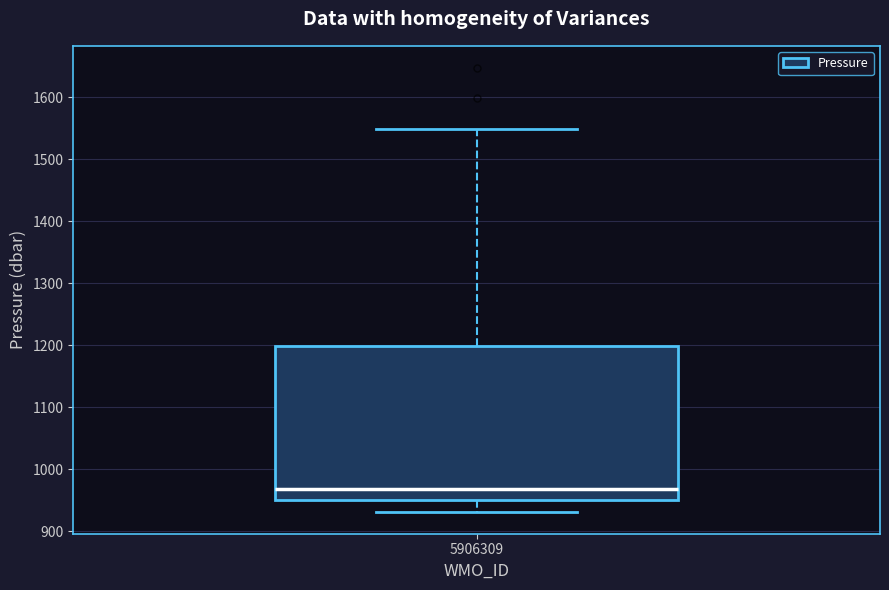

Where is the upper edge of the box at x = 5906309 on the y-axis? The values are not printed on the chart, so give them approximately, as read against the axis.

1200